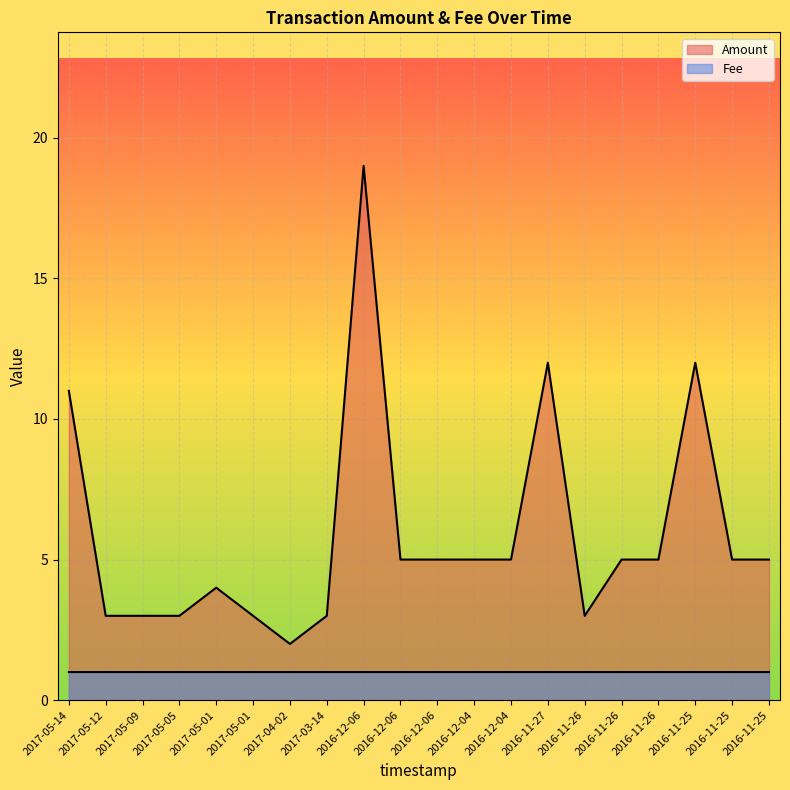

In Amount, how many points are higher than both neighbors (excluding endpoints)?

4